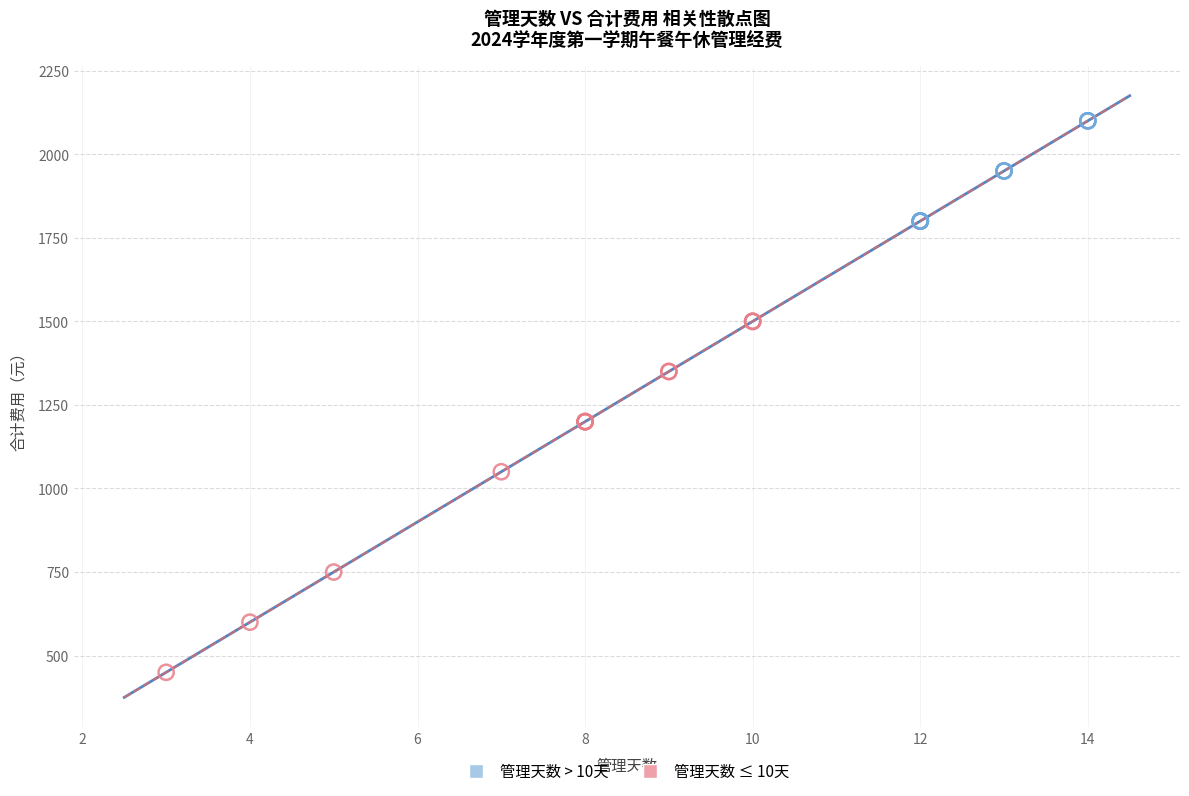

What are all the series names shown in the legend?

管理天数 > 10天, 管理天数 ≤ 10天